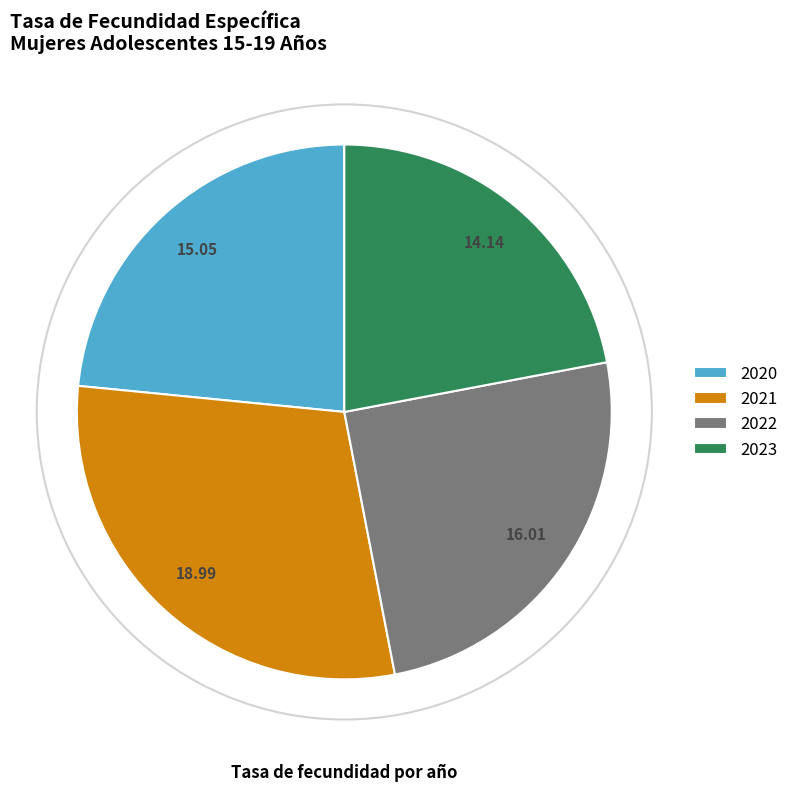

Does 2023 account for over 50% of the chart?

No